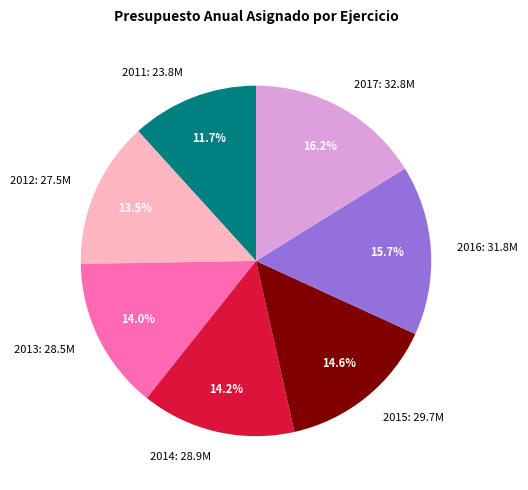

What percentage is the 2014 slice, to the nearest percent?

14%